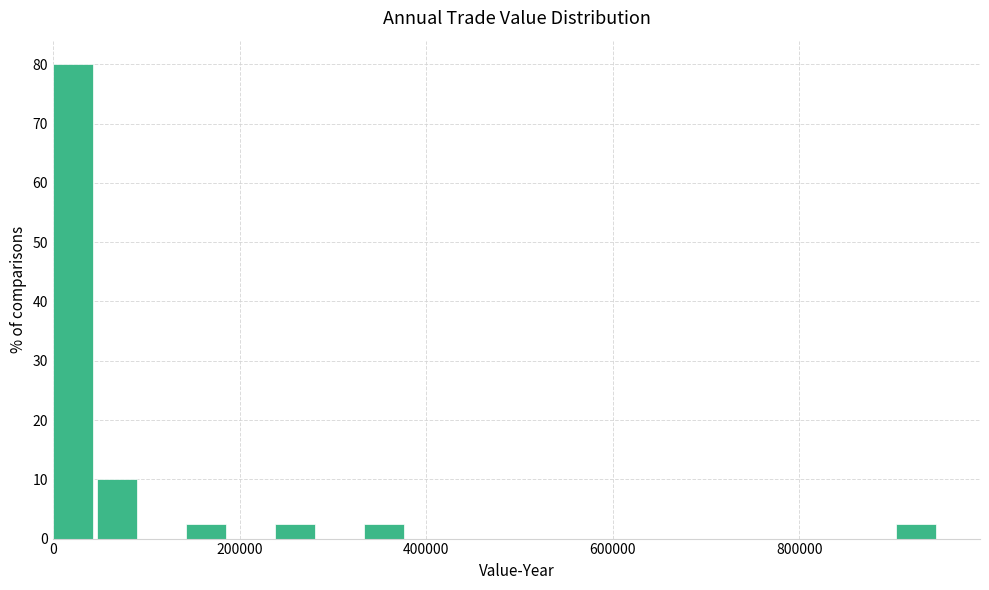

Read against the x-axis, roughly where is the centre of the tallest bar?

20000